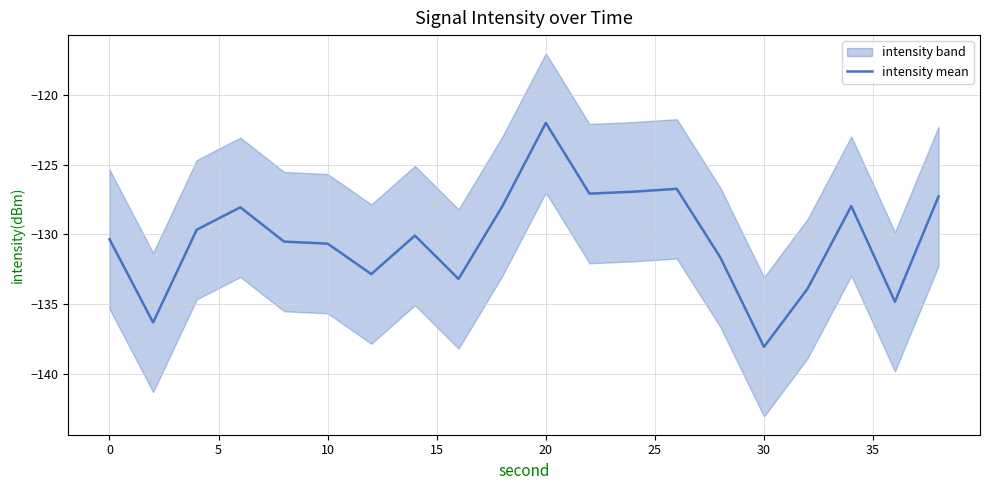

True or false: intensity mean has a value of -52.8 at 10.

False